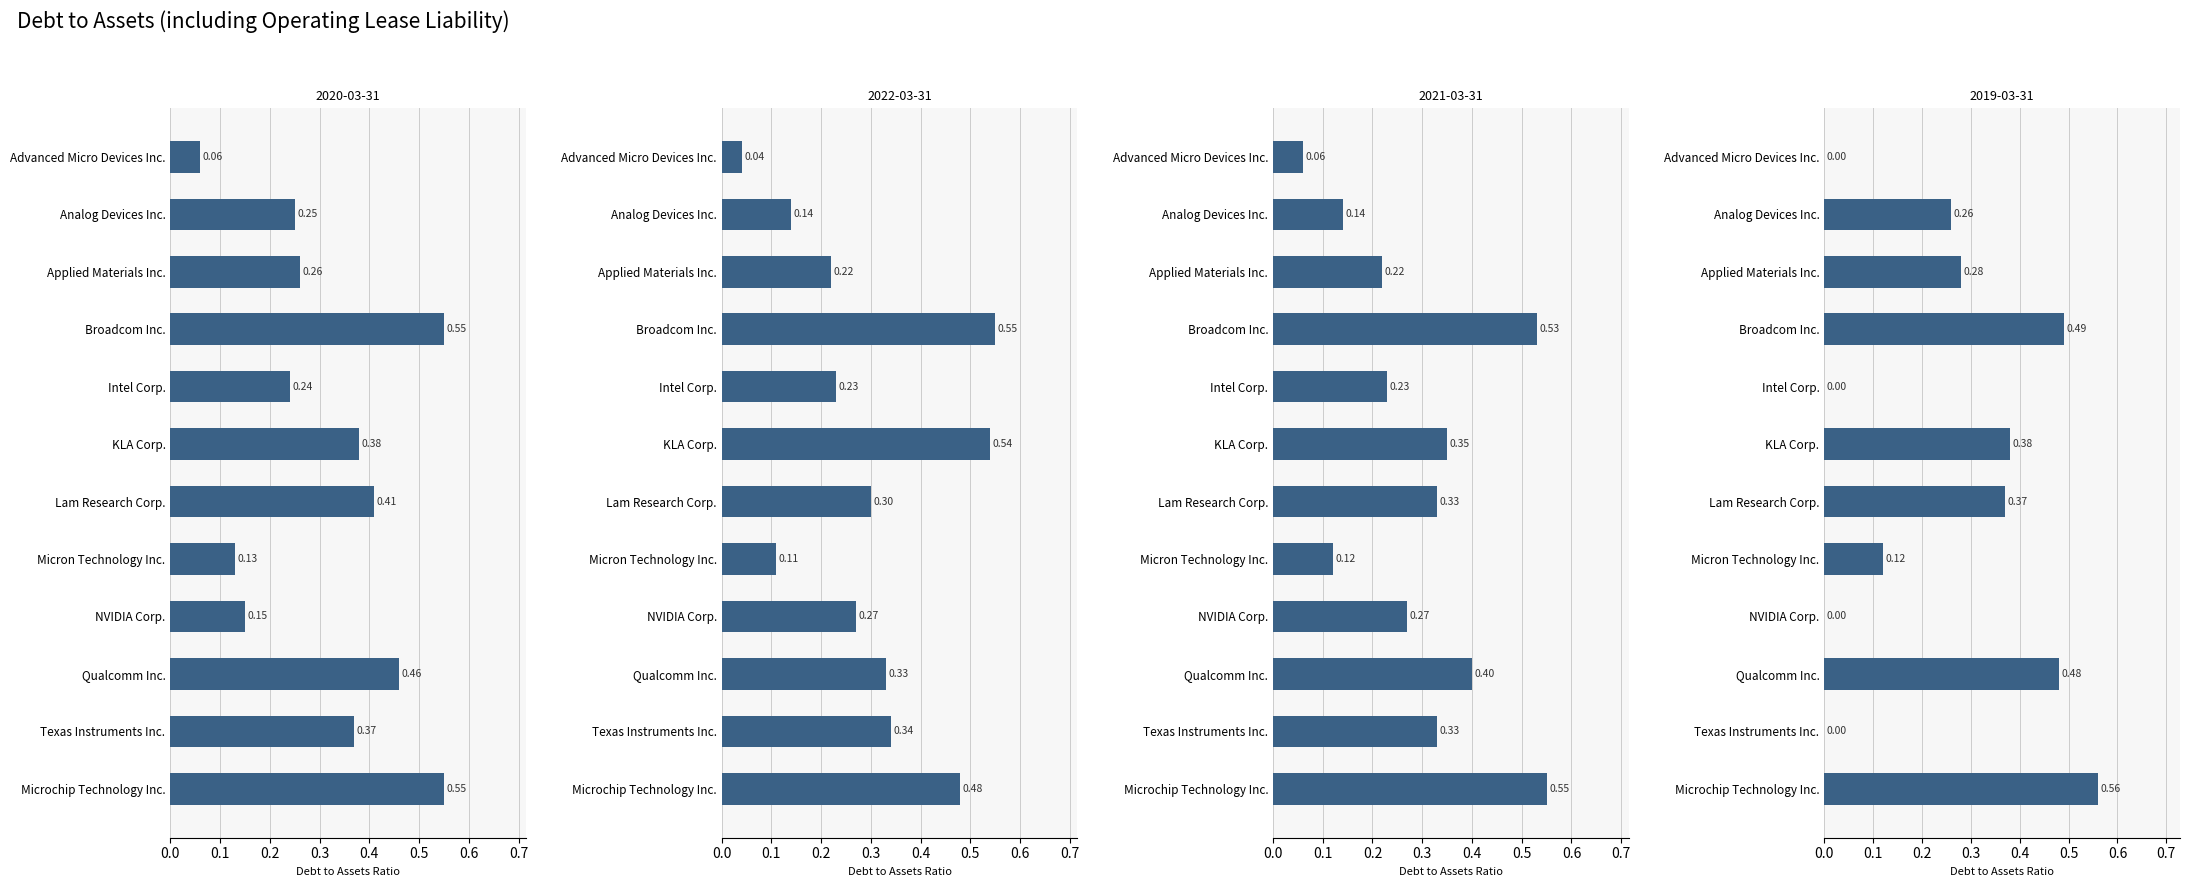

At how many categories does at least one series exceed 0?

12